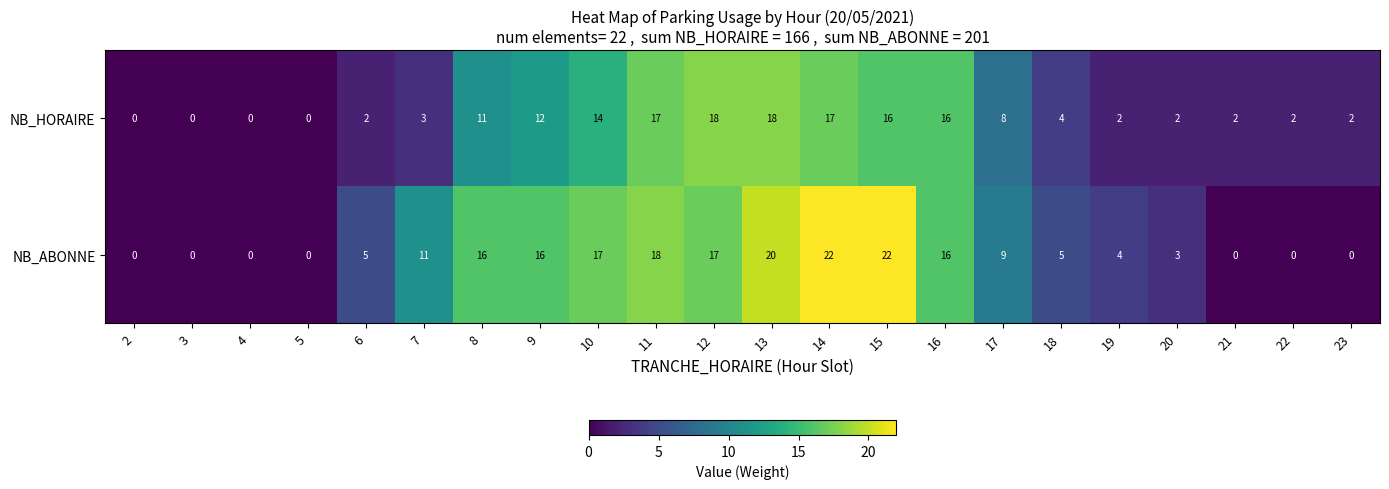

Which series has the largest total across all categories?

NB_ABONNE